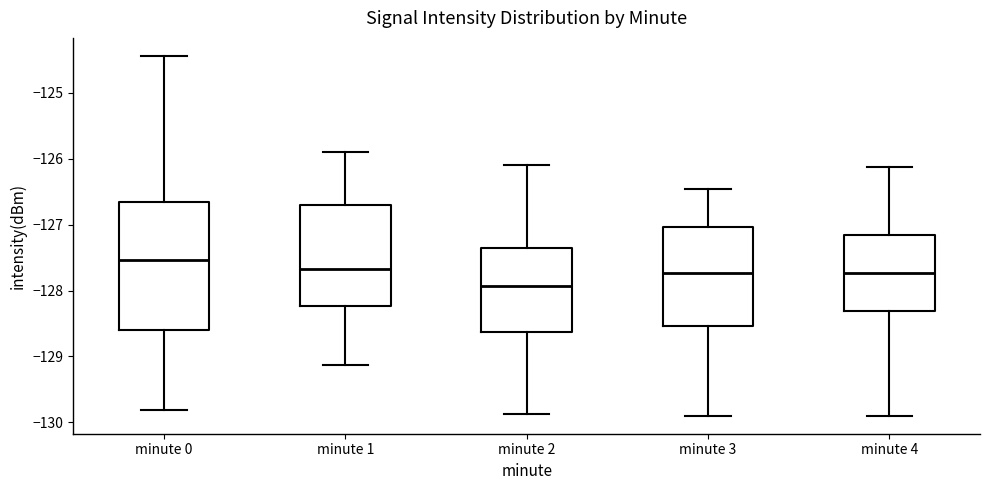

Which box has the lowest median line?

minute 2